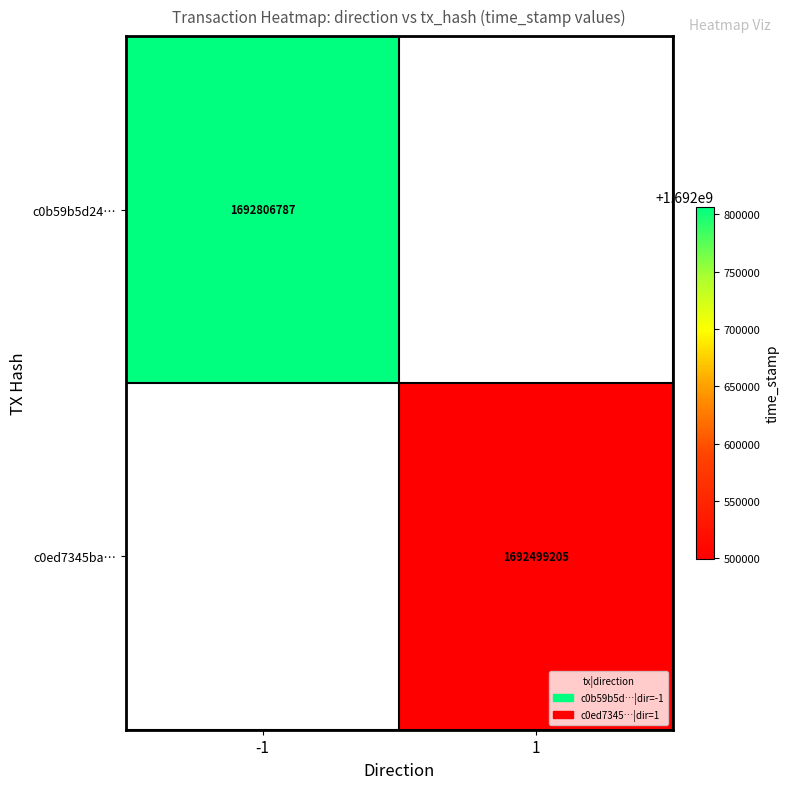

The c0ed7345ba… series shows 1692499205 at 1. True or false?

True